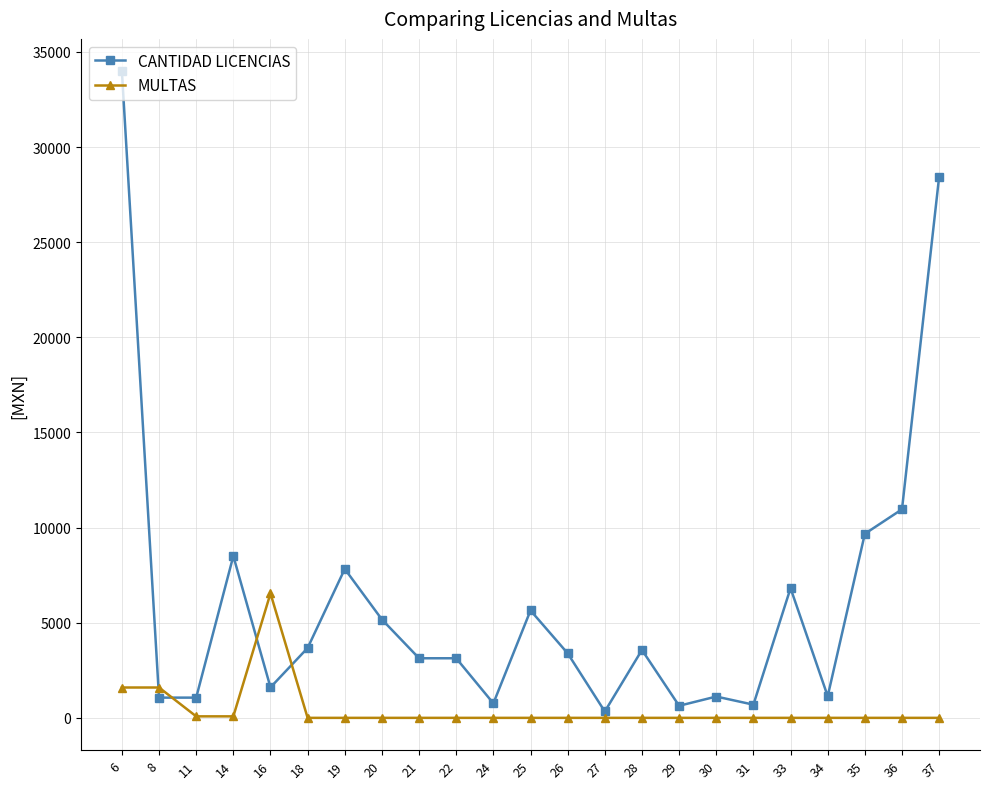

Count the number of categories in the chart.

23